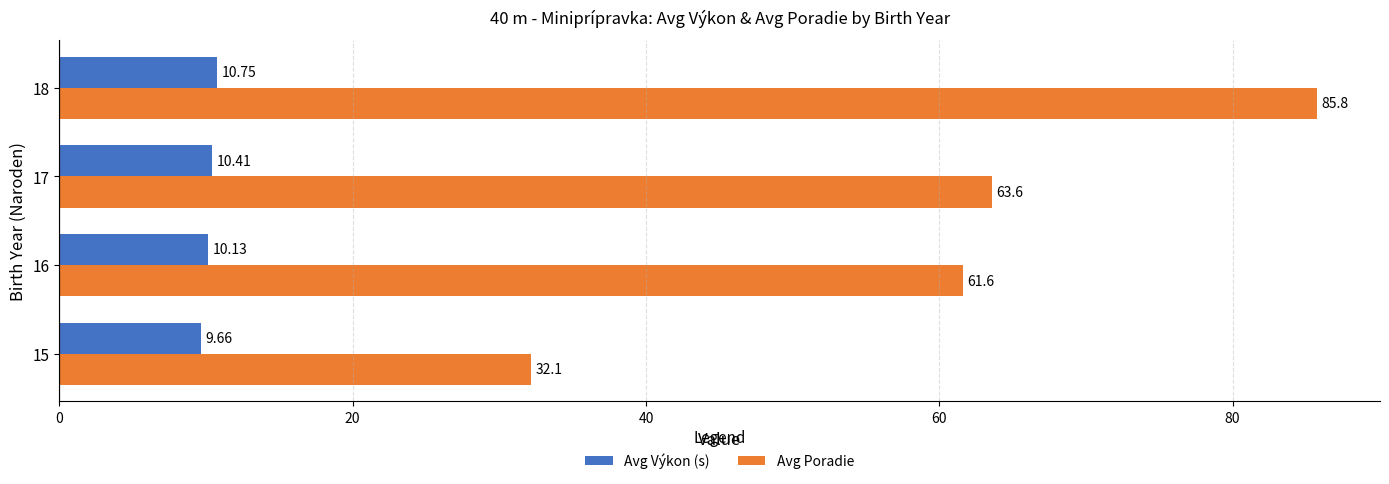

What is the spread (max minus min) of values at 17?

53.2